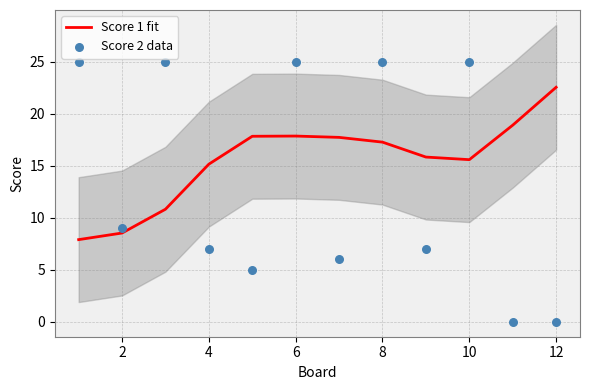

Which series reaches the maximum Y coordinate?

Score 2 data